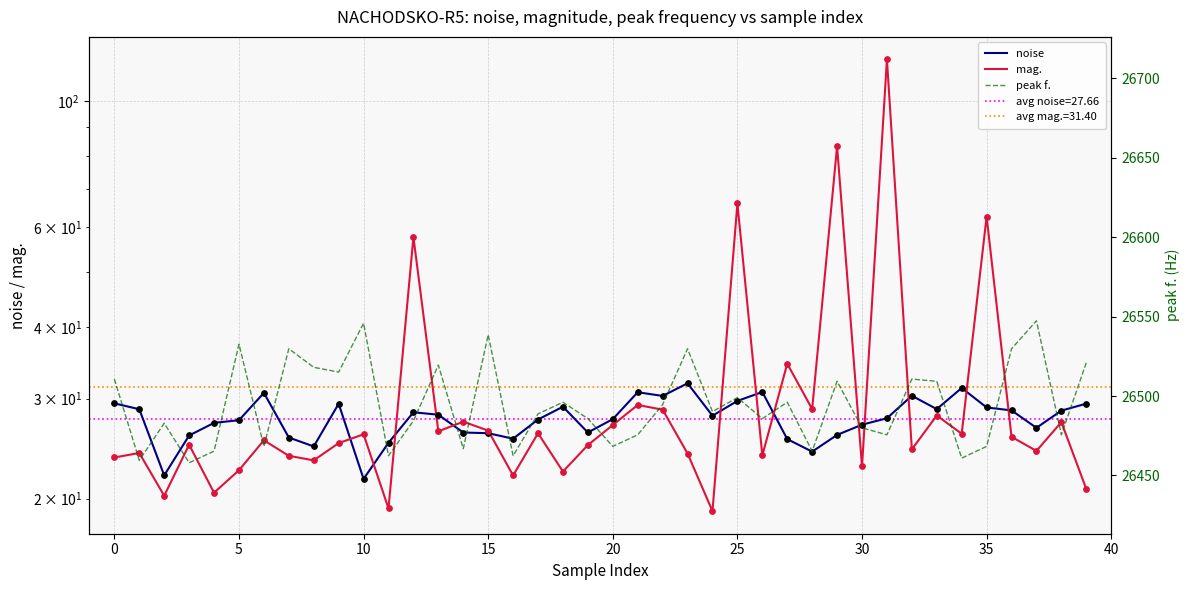

Which series contains the highest Y value?

peak f.